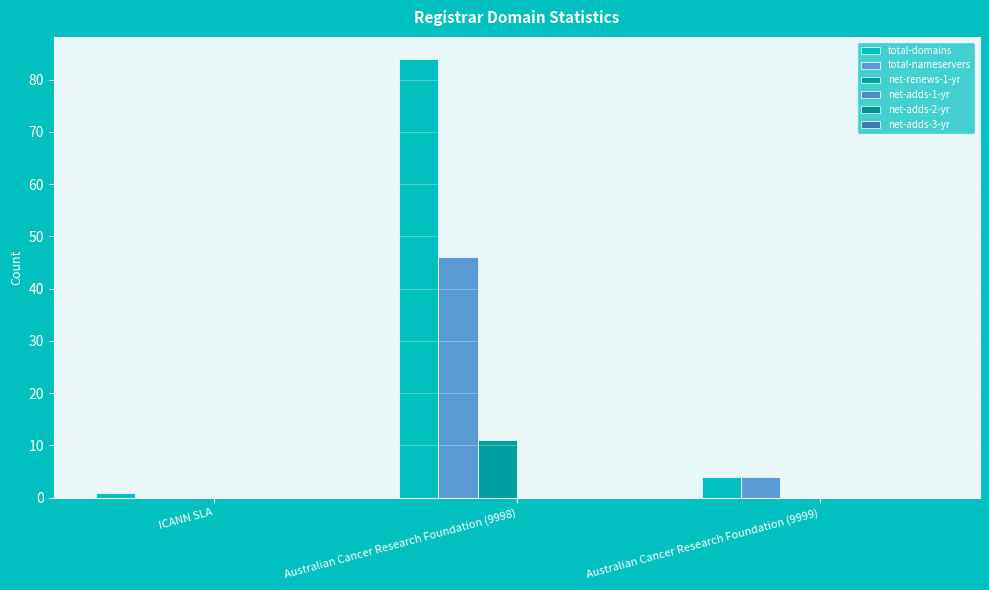

How many distinct data groups are displayed?

3